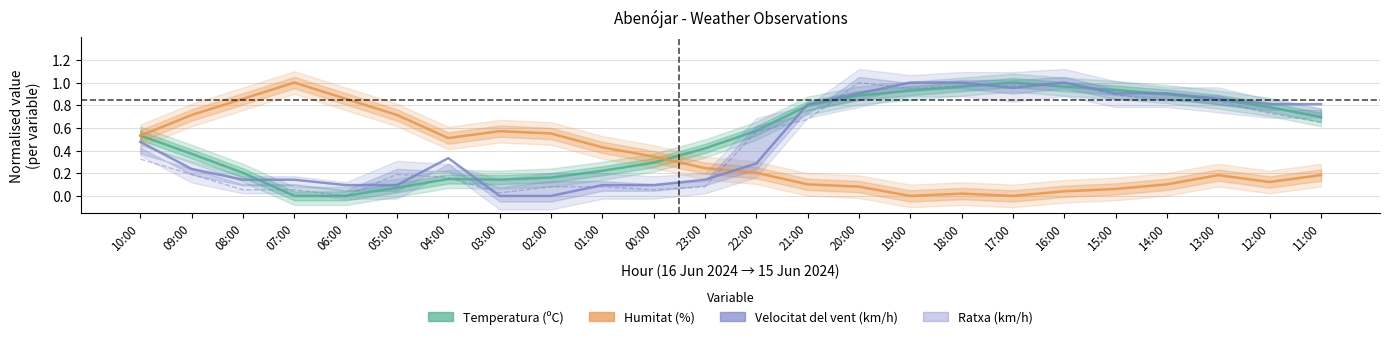

At which category does Velocitat del vent (km/h) reach its first local valley?

17:00